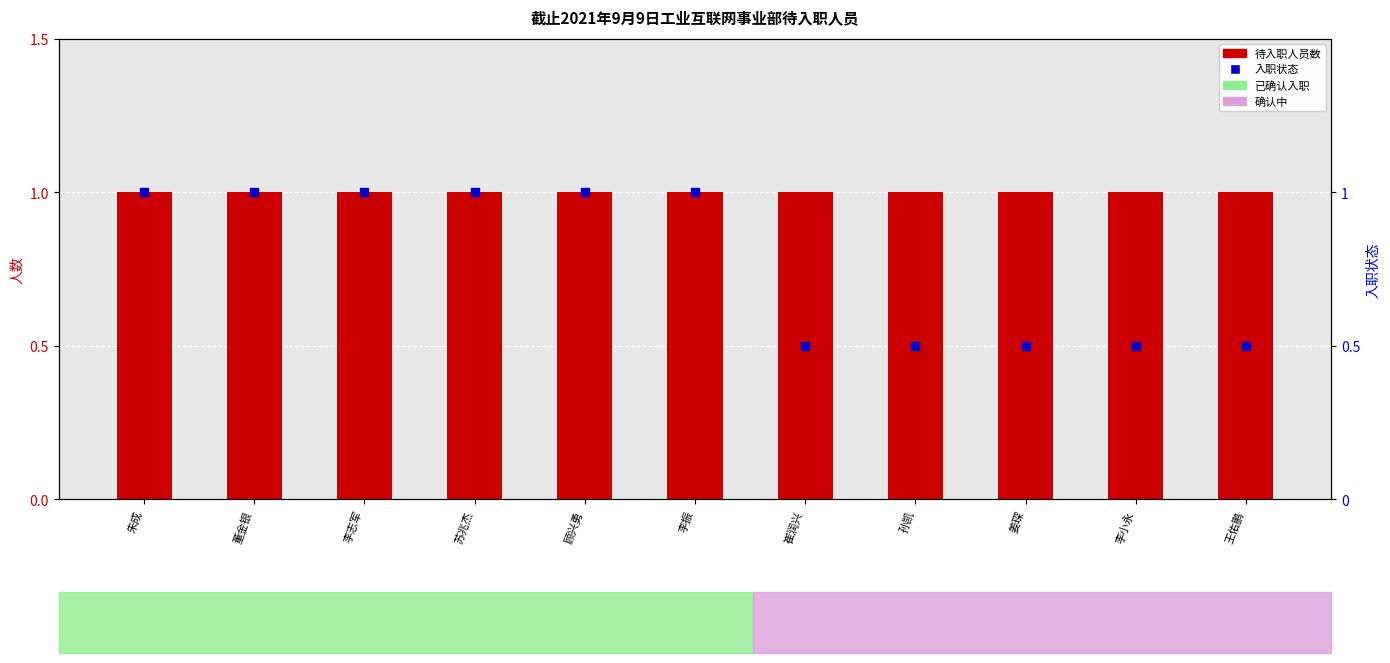

At which category is the sum across all series the highest?

朱成